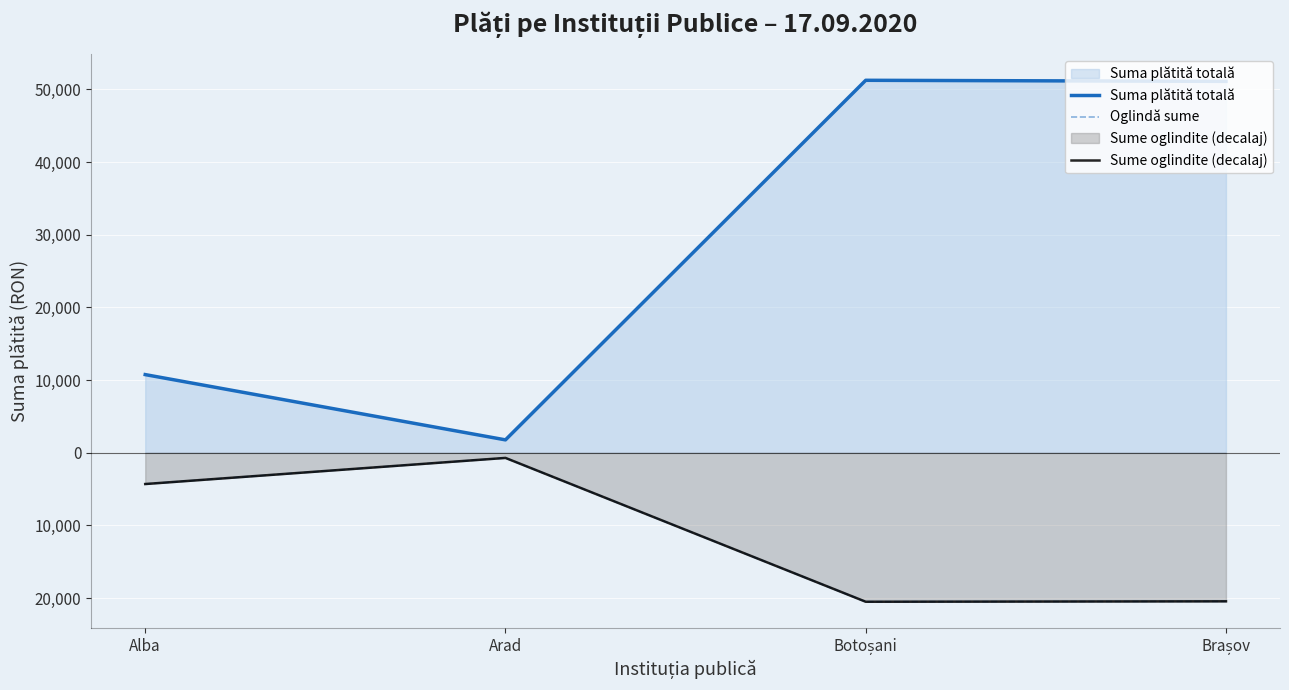

What position from the right is Brașov?

1